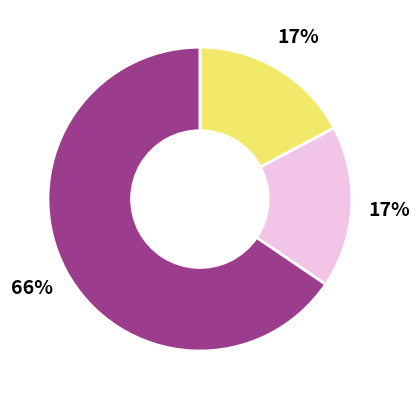

Is there any slice that represents more than half of the pie?

Yes